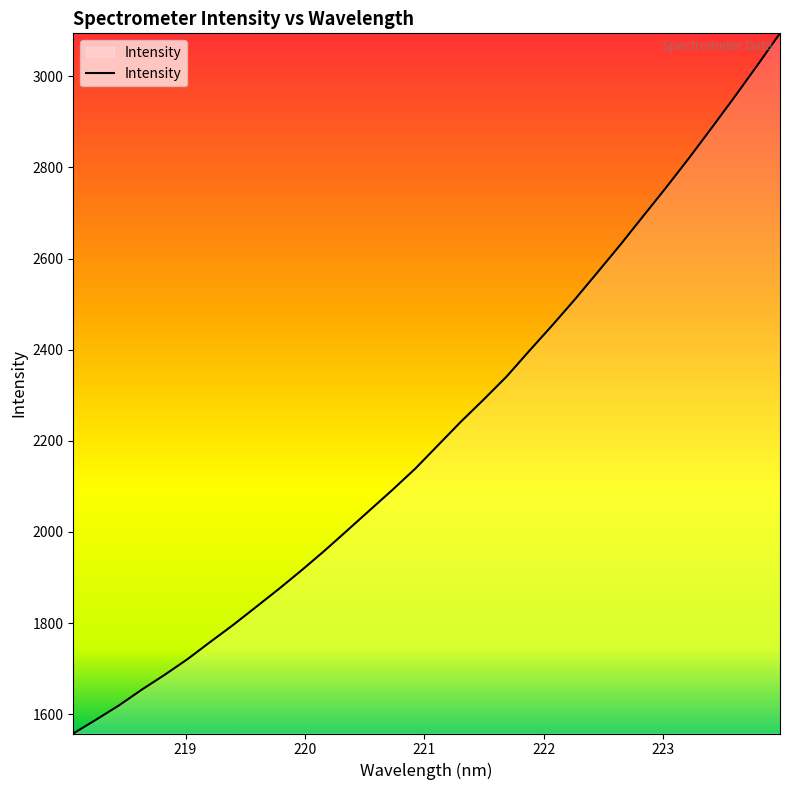

What is the difference between the maximum and minimum values?

1536.9